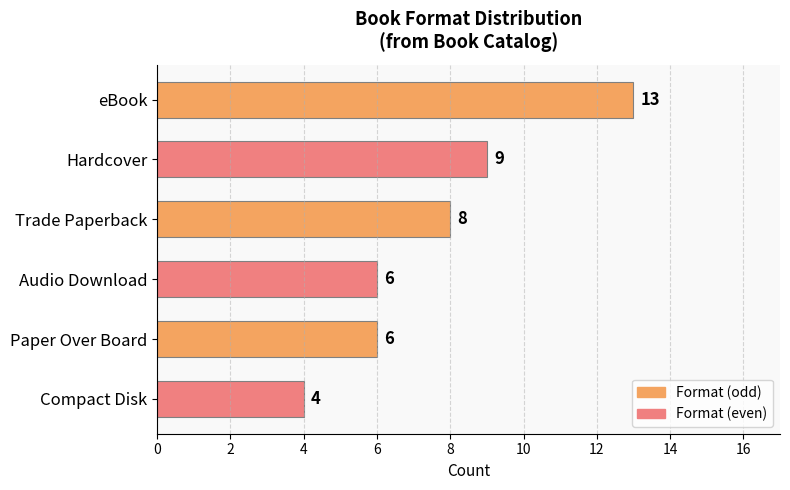

Count the values in the range 6 to 9.

4